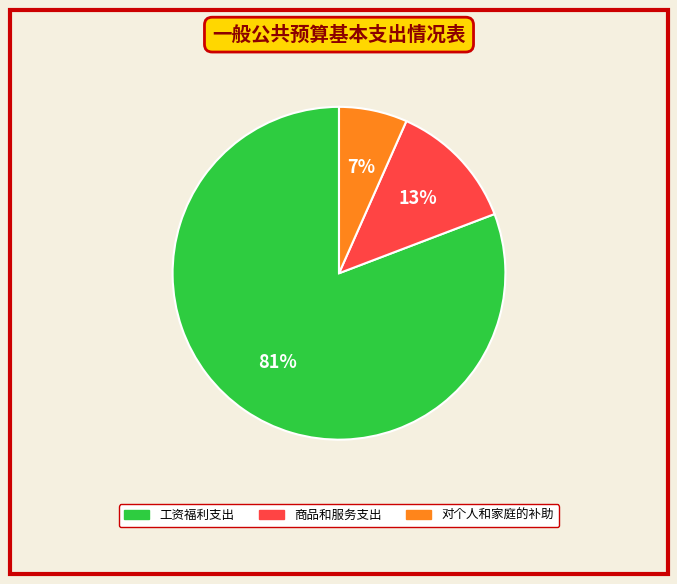

What percentage is the 商品和服务支出 slice, to the nearest percent?

13%